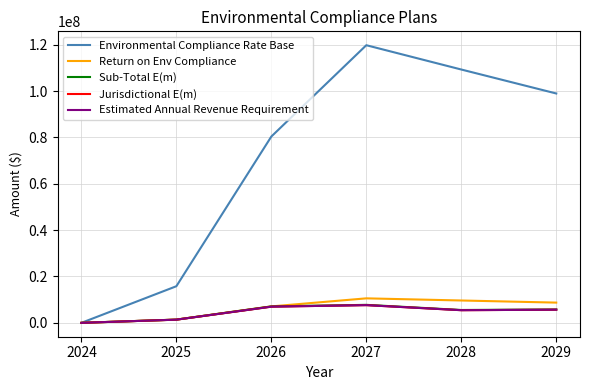

In Sub-Total E(m), how many points are lower than both neighbors (excluding endpoints)?

1